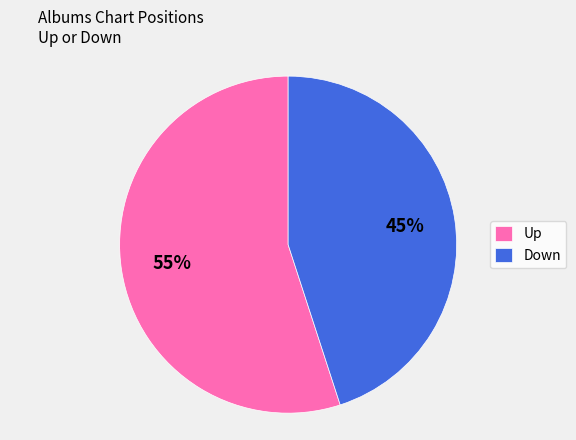

Which slice represents more than half of the pie?

Up